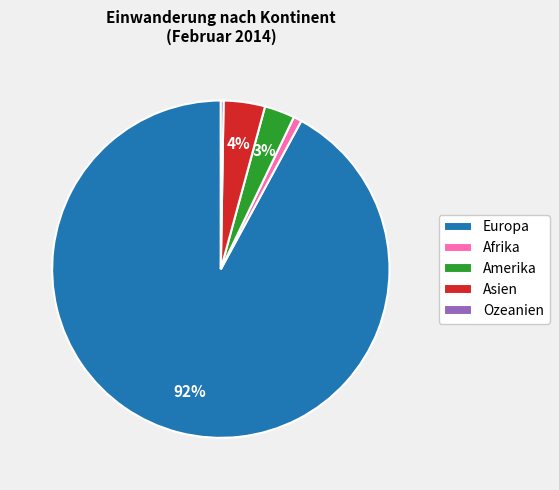

To the nearest percent, what is the average slice percentage?

20%